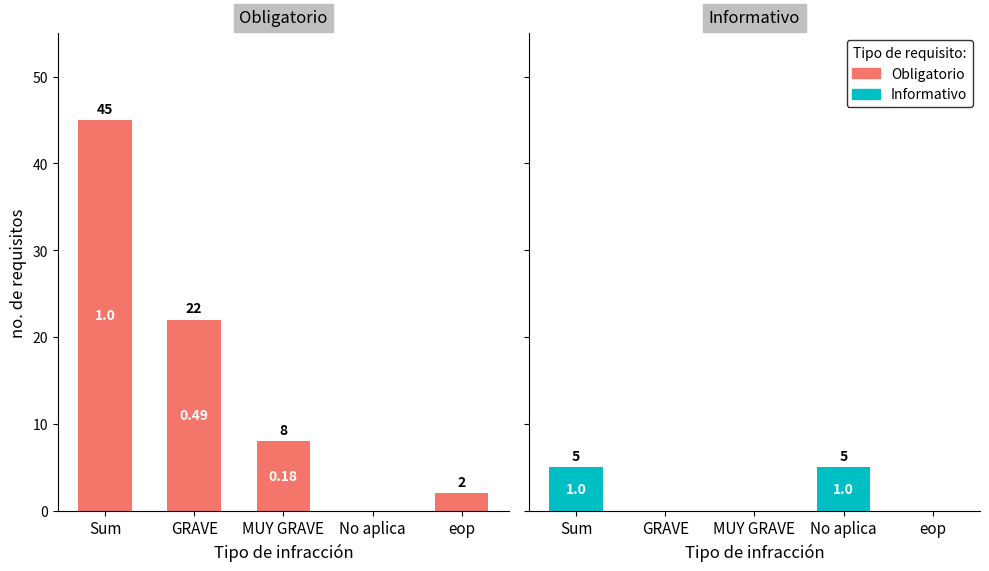

Count the number of data series in this chart.

2